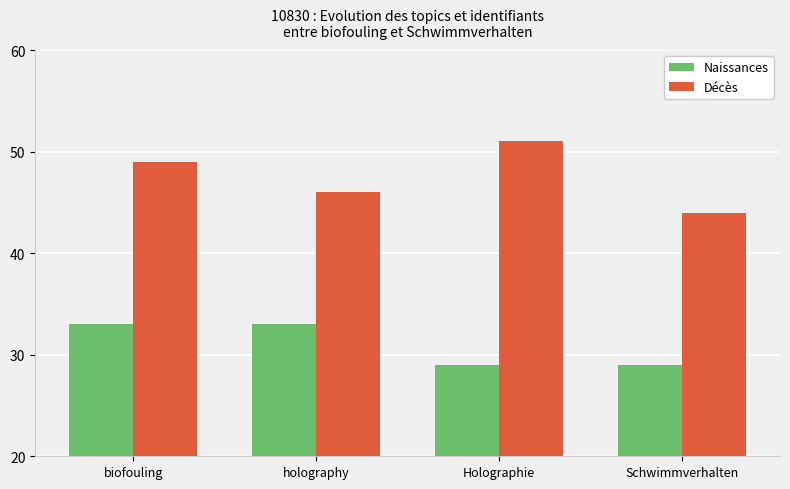

What is the average value of the Naissances series?

31